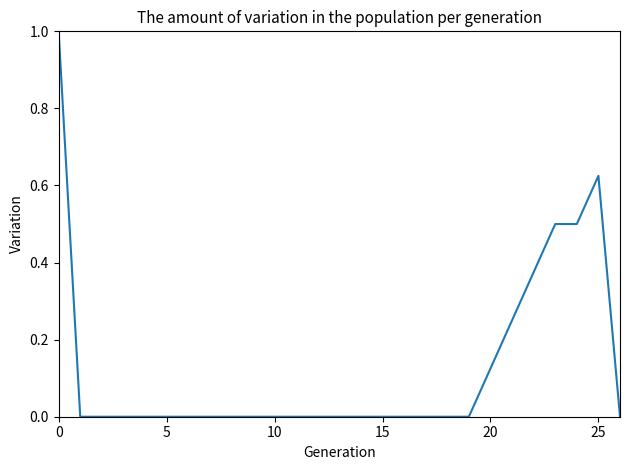

What is the difference between the maximum and minimum values?

1.0